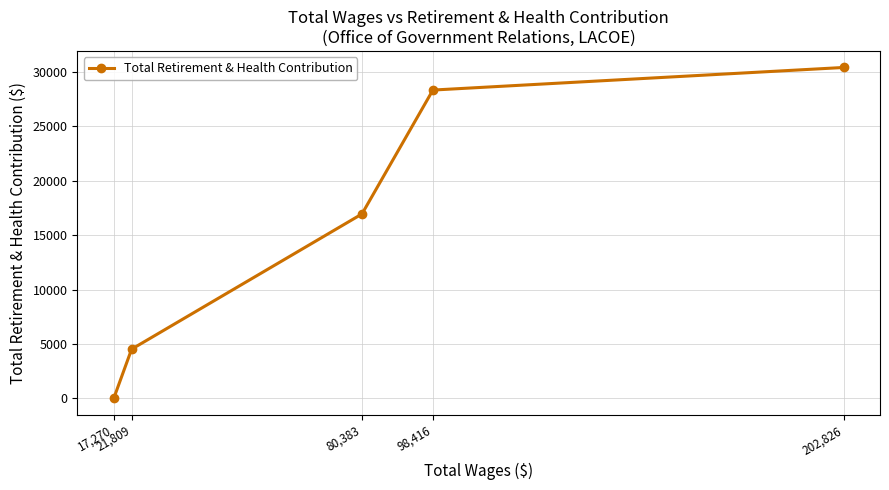

The chart shows a value of 26180 at 80,383. True or false?

False